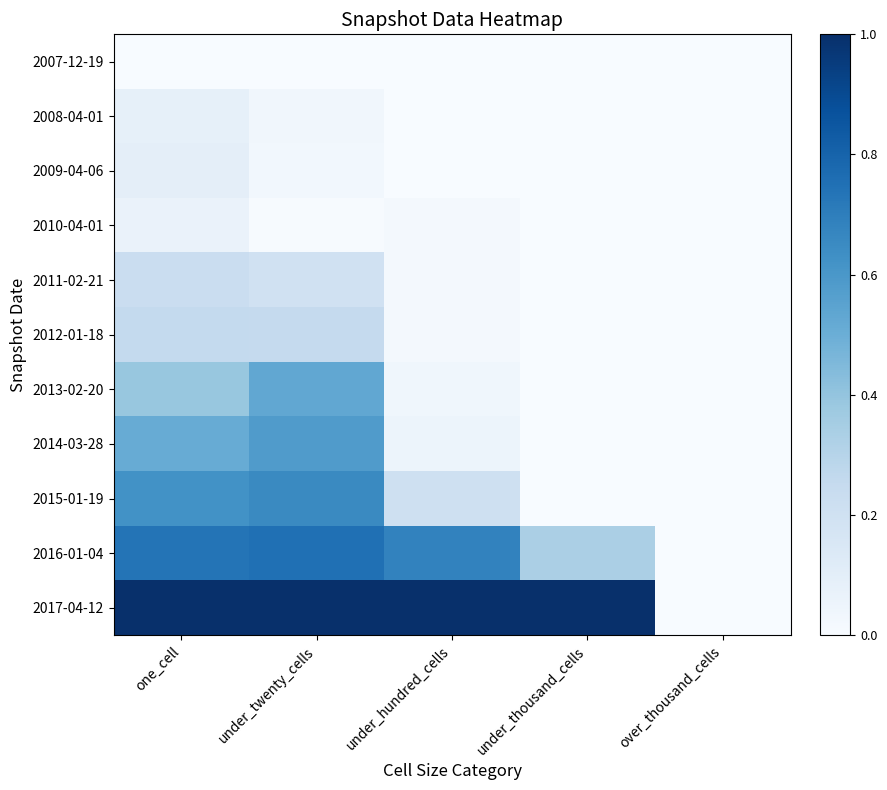

Count the number of data series in this chart.

11